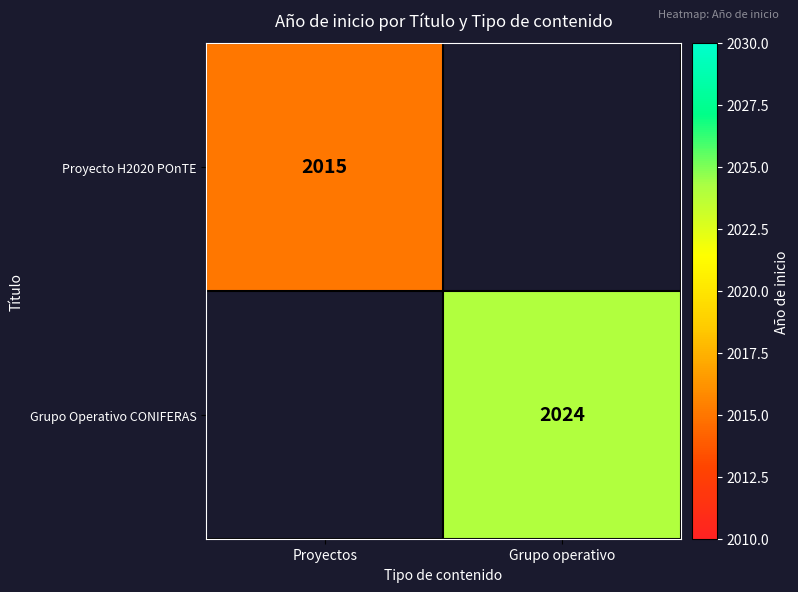

Is it true that Proyecto H2020 POnTE equals 2015 at Proyectos?

True